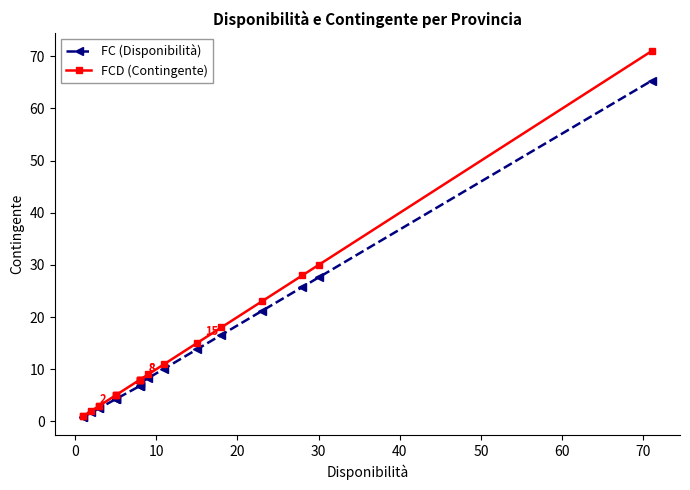

True or false: FC (Disponibilità) and FCD (Contingente) intersect in this chart.

False